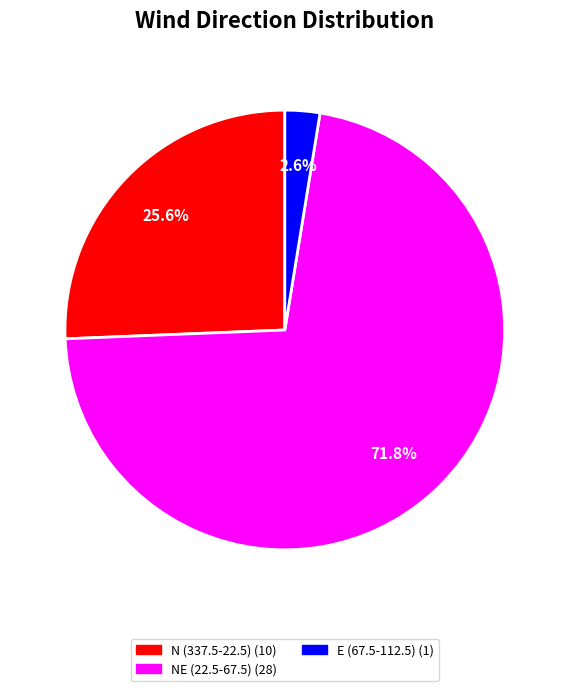

Is there a majority slice in this chart?

Yes